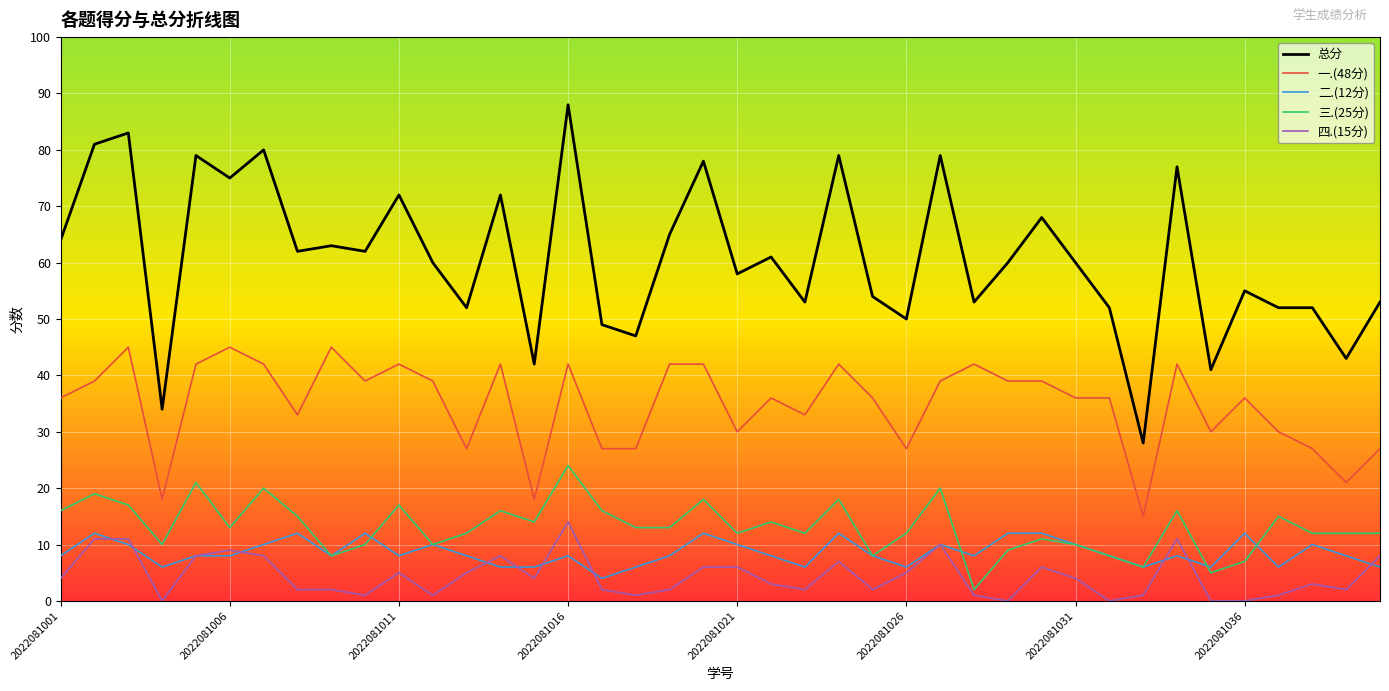

What is the maximum value shown in the chart?

88